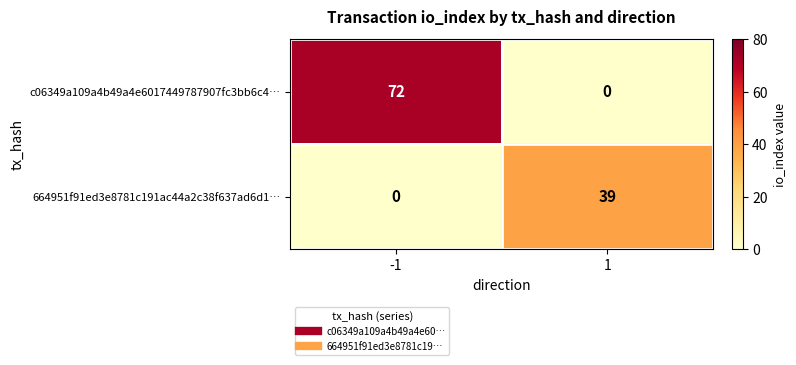

What is the sum of the 664951f91ed3e8781c191ac44a2c38f637ad6d1… values at 1 and -1?

39